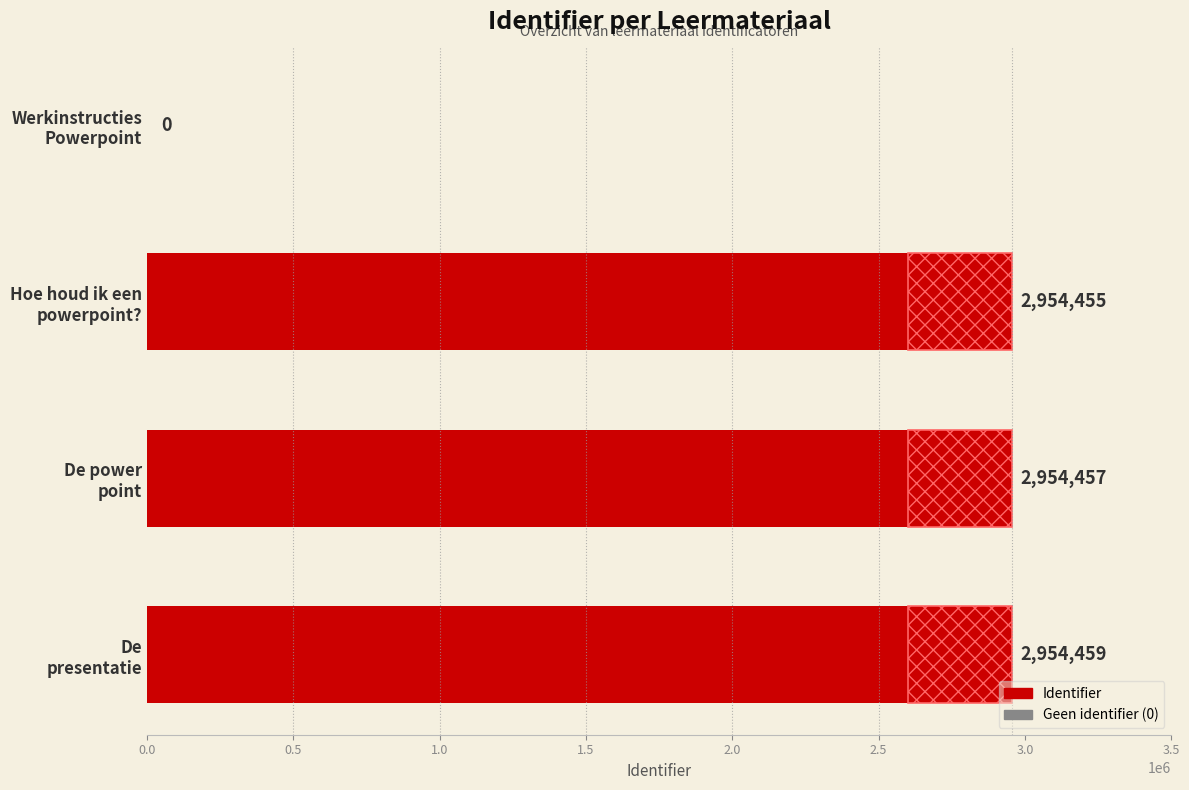

Is it true that the value at Werkinstructies Powerpoint is -2024491?

False